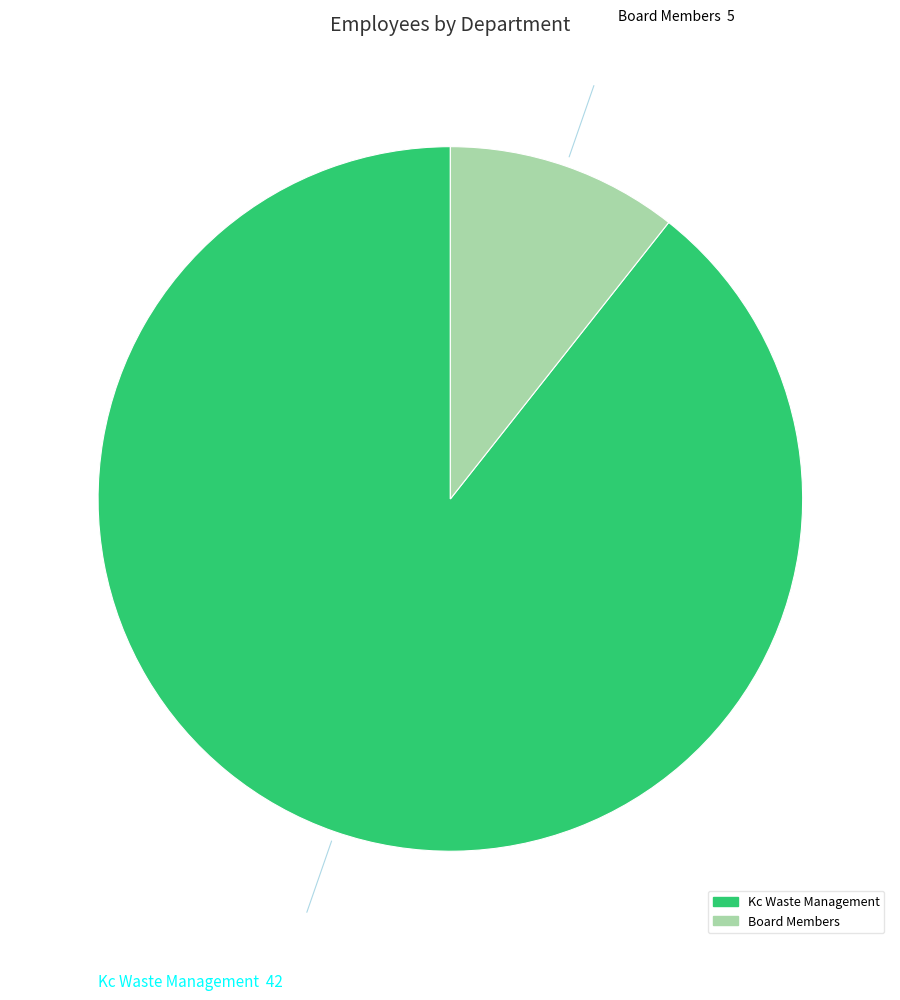

Which slice is the largest?

Kc Waste Management